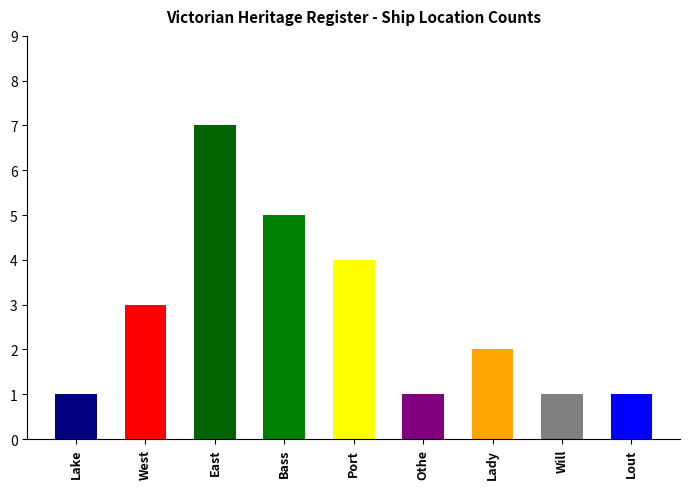

Is it true that the value at Othe is 0?

False